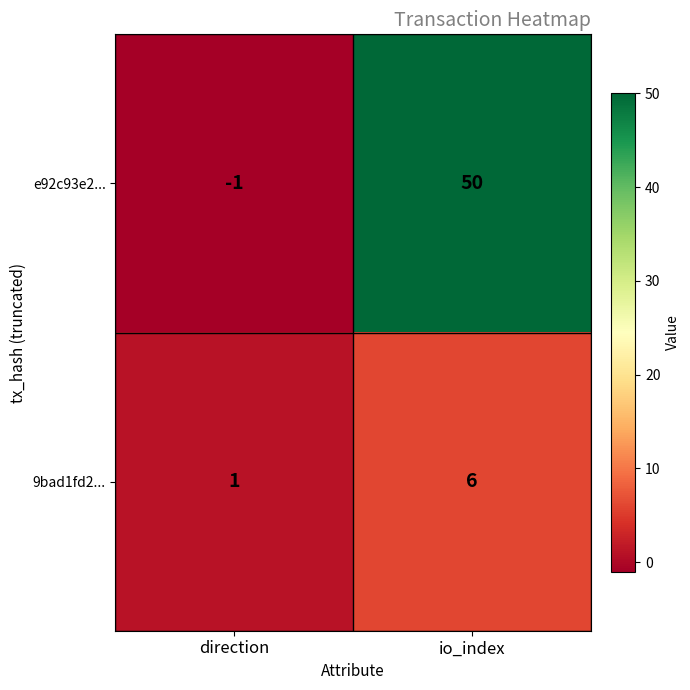

Which series has the widest spread of values?

e92c93e2...